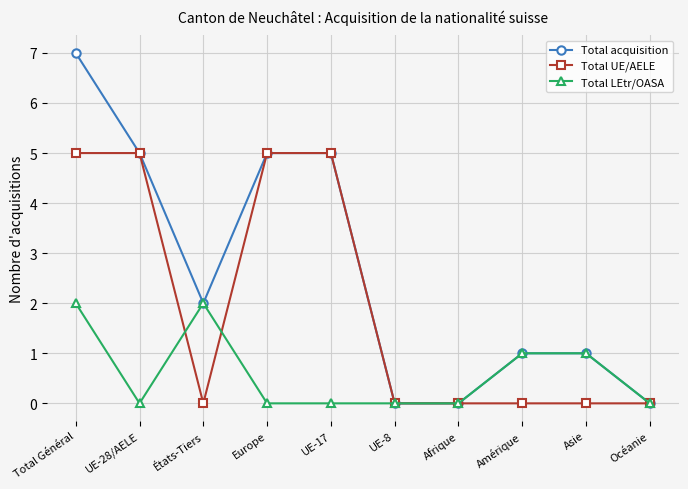

The value of Total UE/AELE at UE-8 is 0. True or false?

True